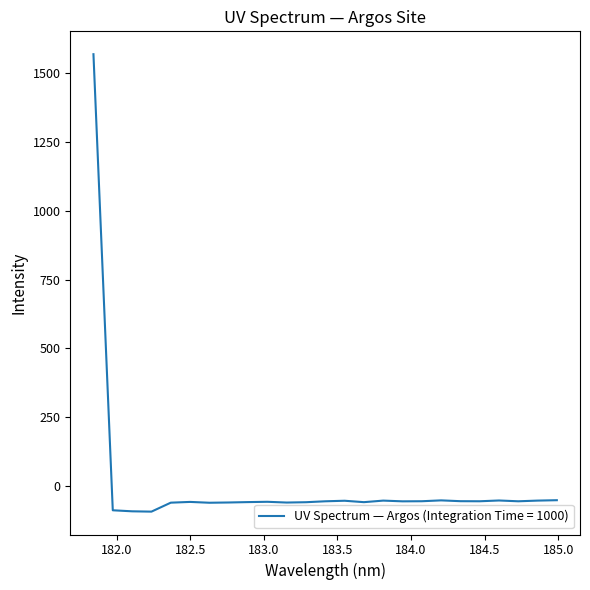

What is the maximum value shown in the chart?

1570.2